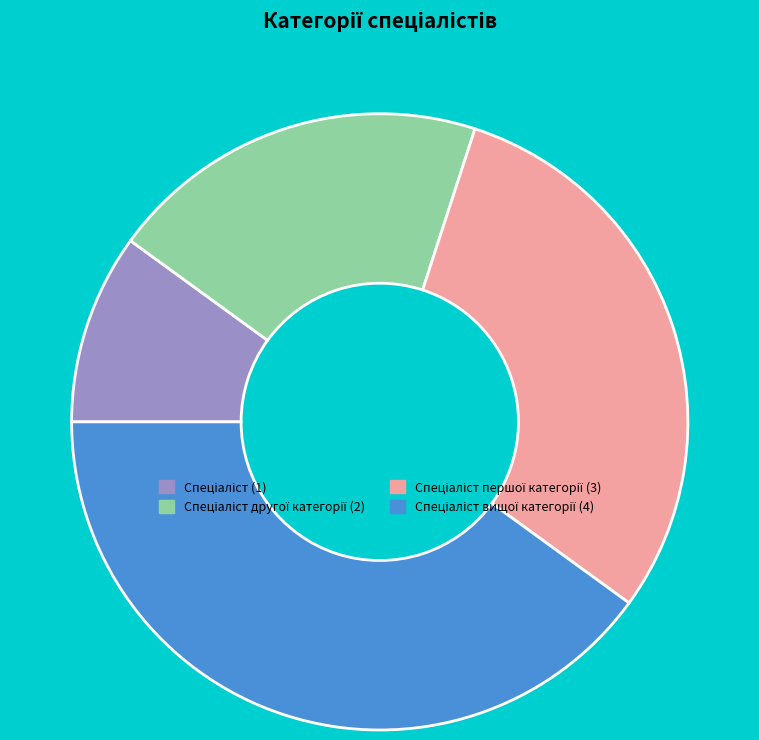

Is there any slice that represents more than half of the pie?

No